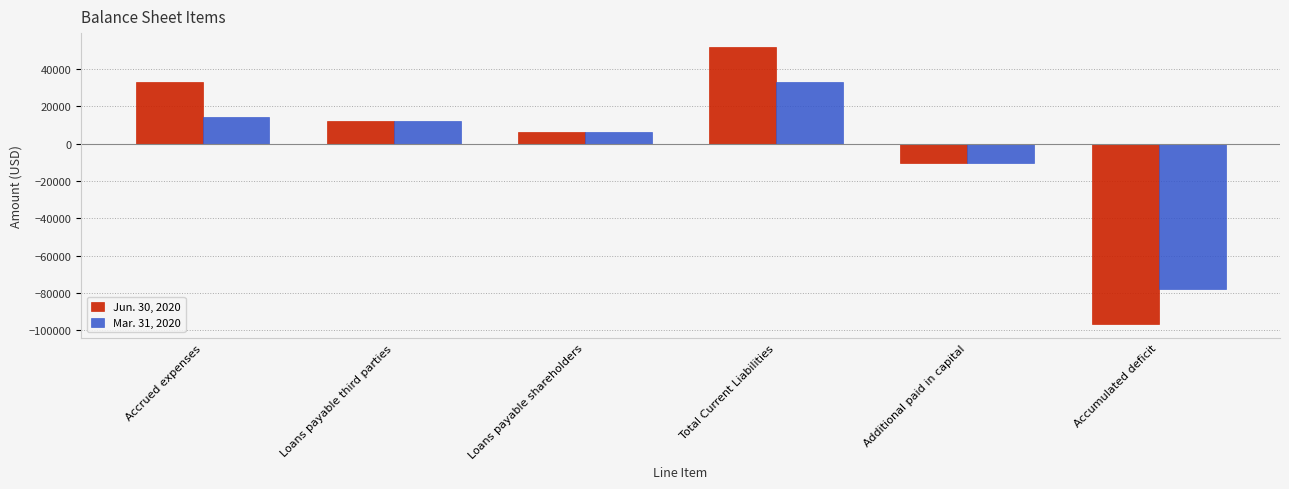

Count the number of categories in the chart.

6